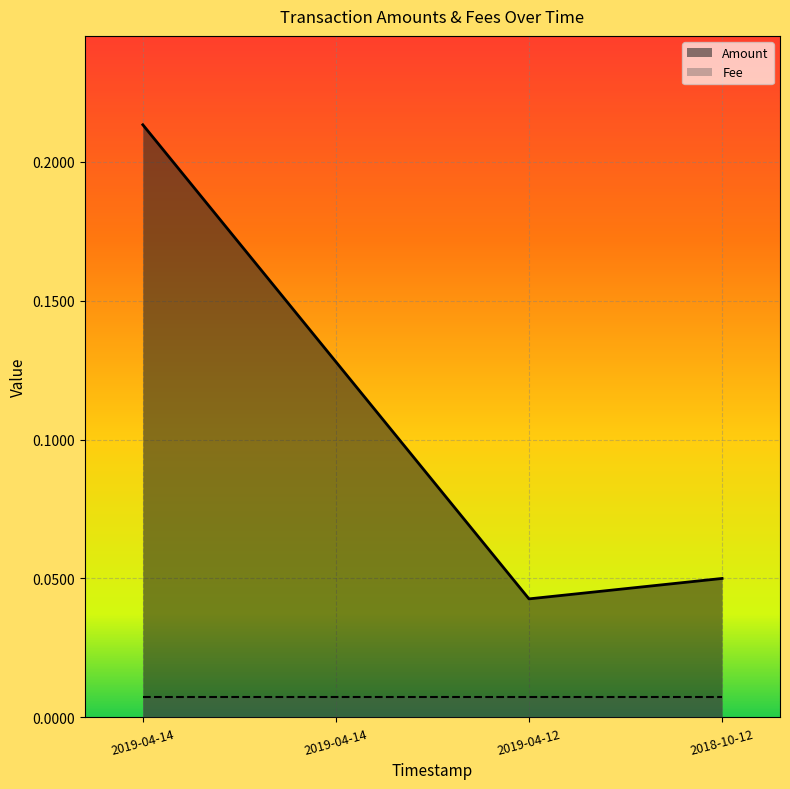

True or false: there are more than 2 points higher than both neighbors.

False